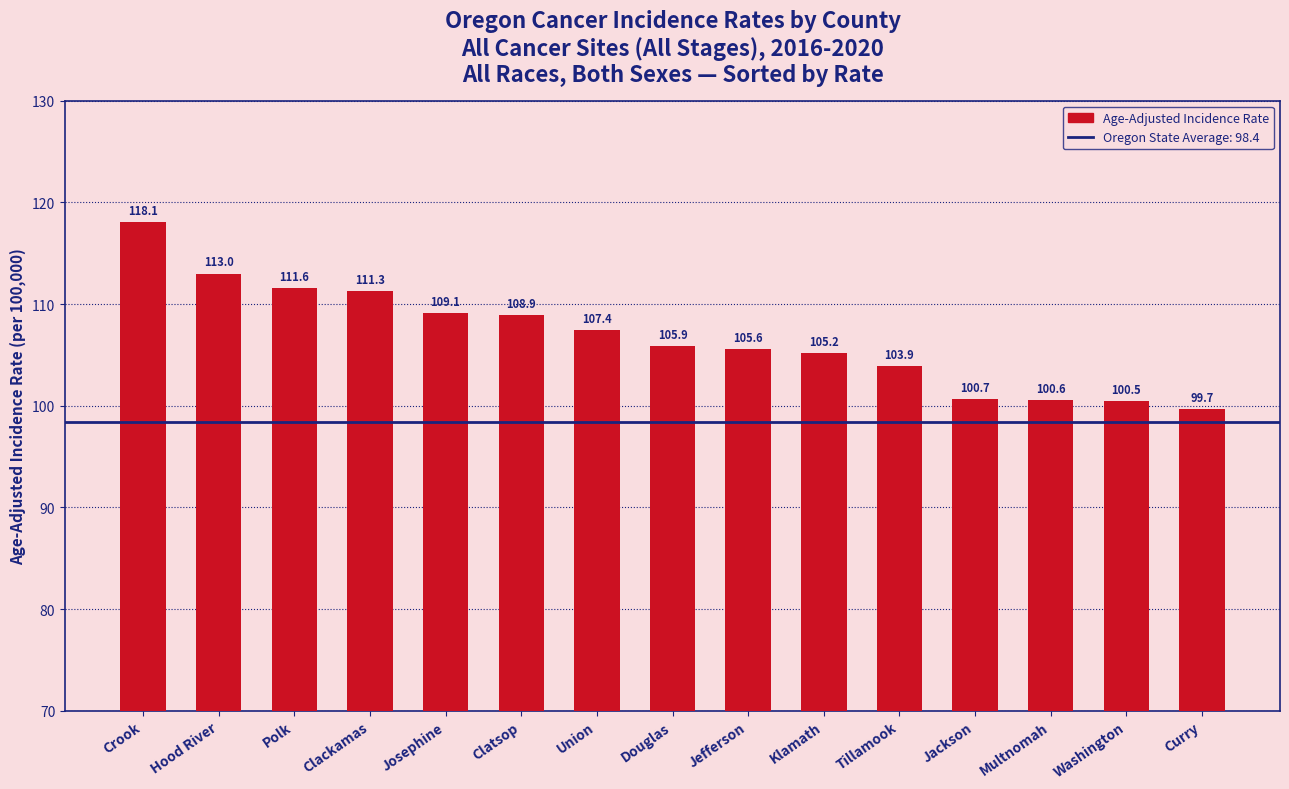

Reading left to right, extract all data points from this chart.

118.1	113.0	111.6	111.3	109.1	108.9	107.4	105.9	105.6	105.2	103.9	100.7	100.6	100.5	99.7